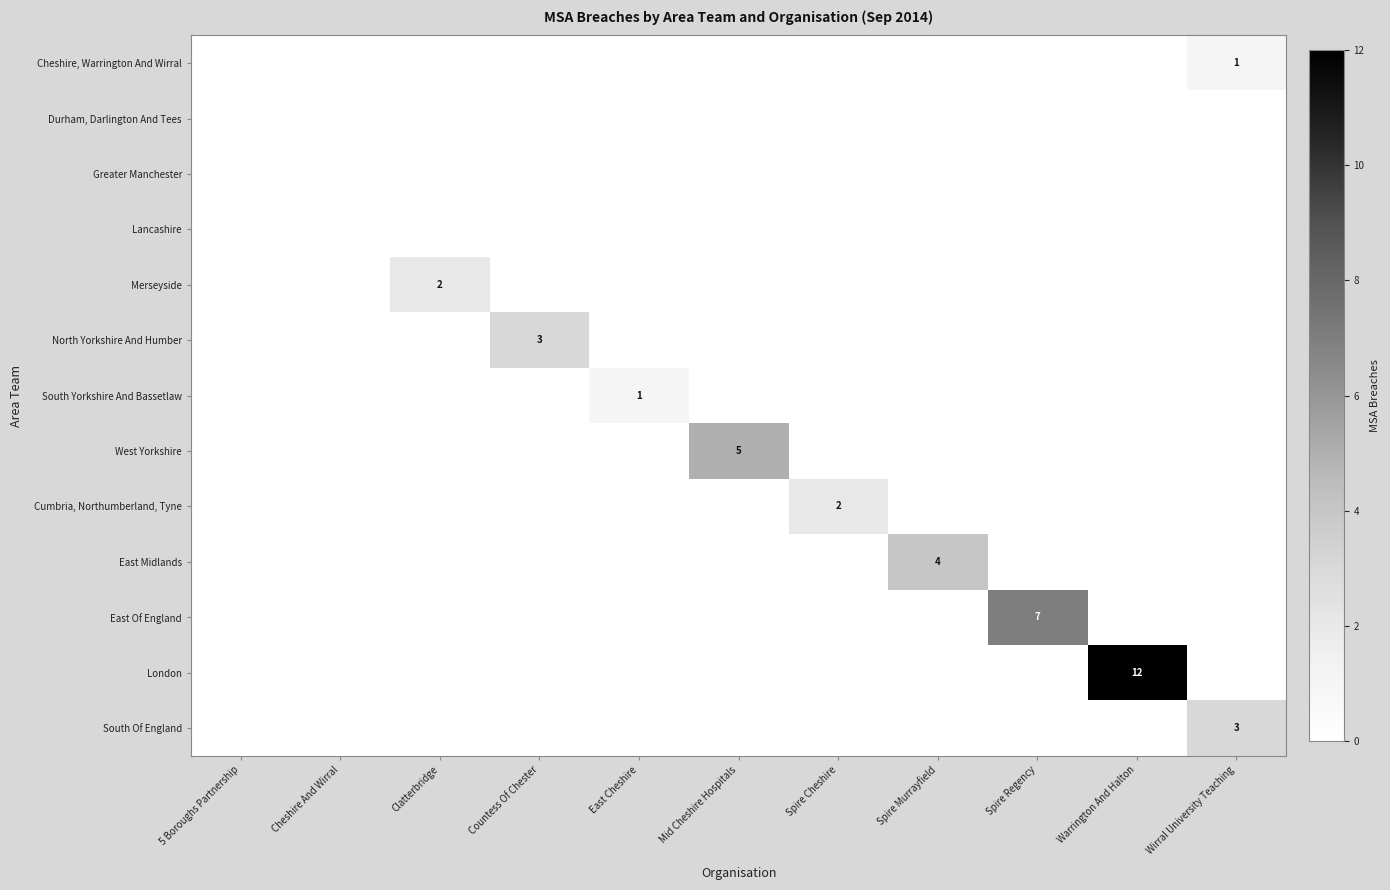

What is the total value across all series at Clatterbridge?

2